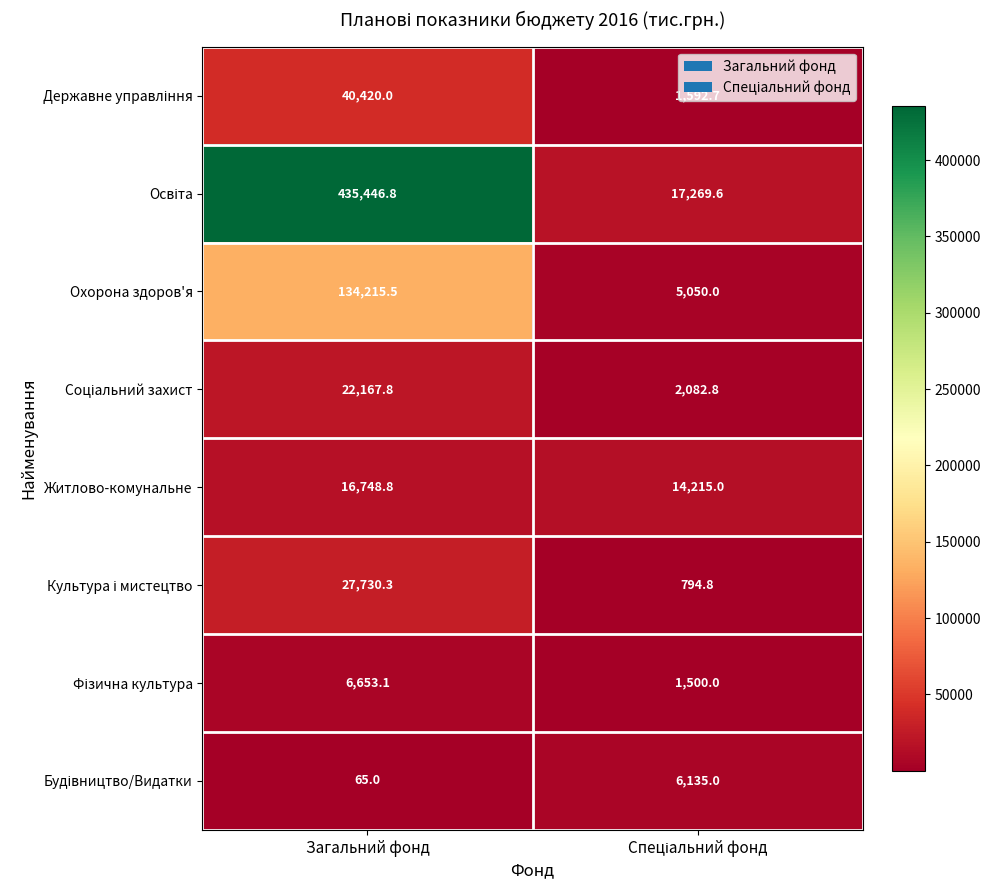

Which label corresponds to the largest value in the chart?

Загальний фонд